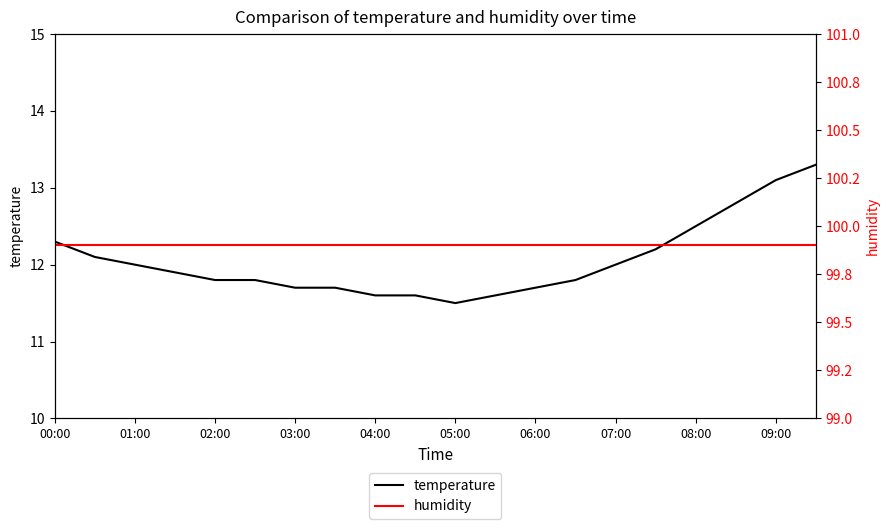

Is this an area chart (filled region under the line)?

No